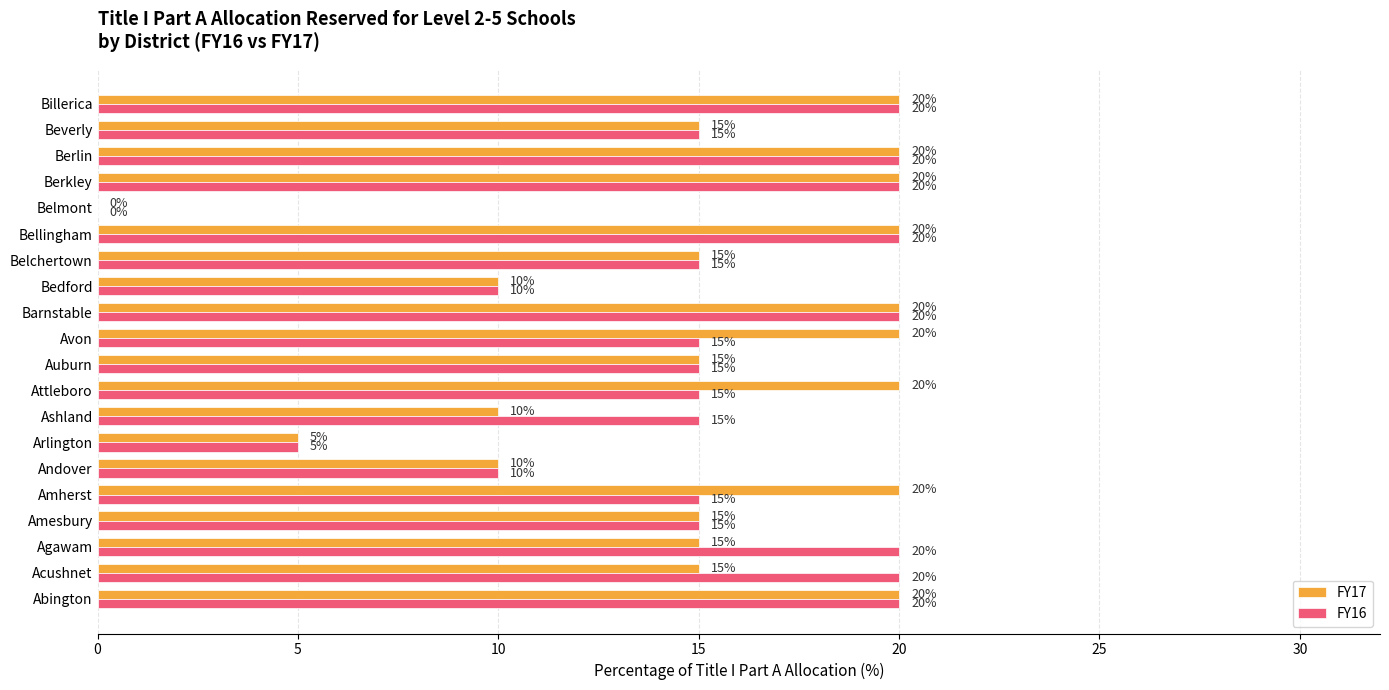

The value of FY17 at Berkley is 20. True or false?

True